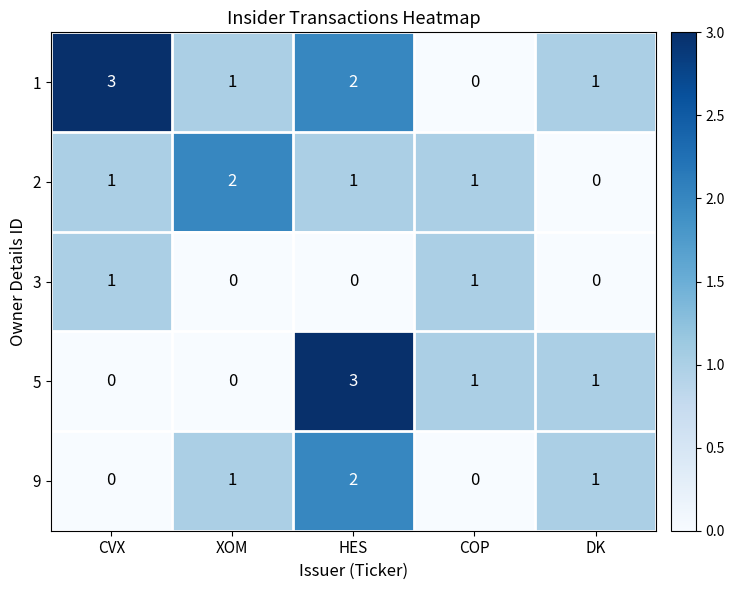

Is it true that 5 equals 1 at DK?

True